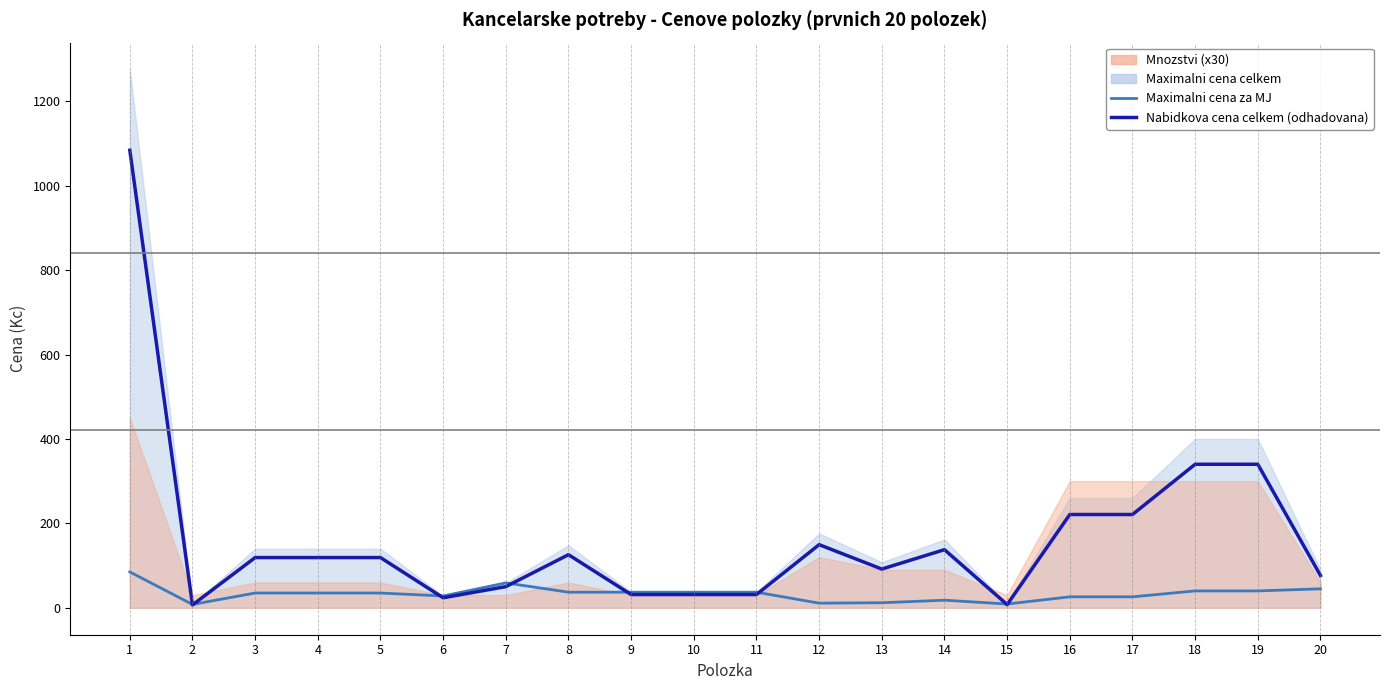

What value does the Nabidkova cena celkem (odhadovana) series have at 18?

340.0